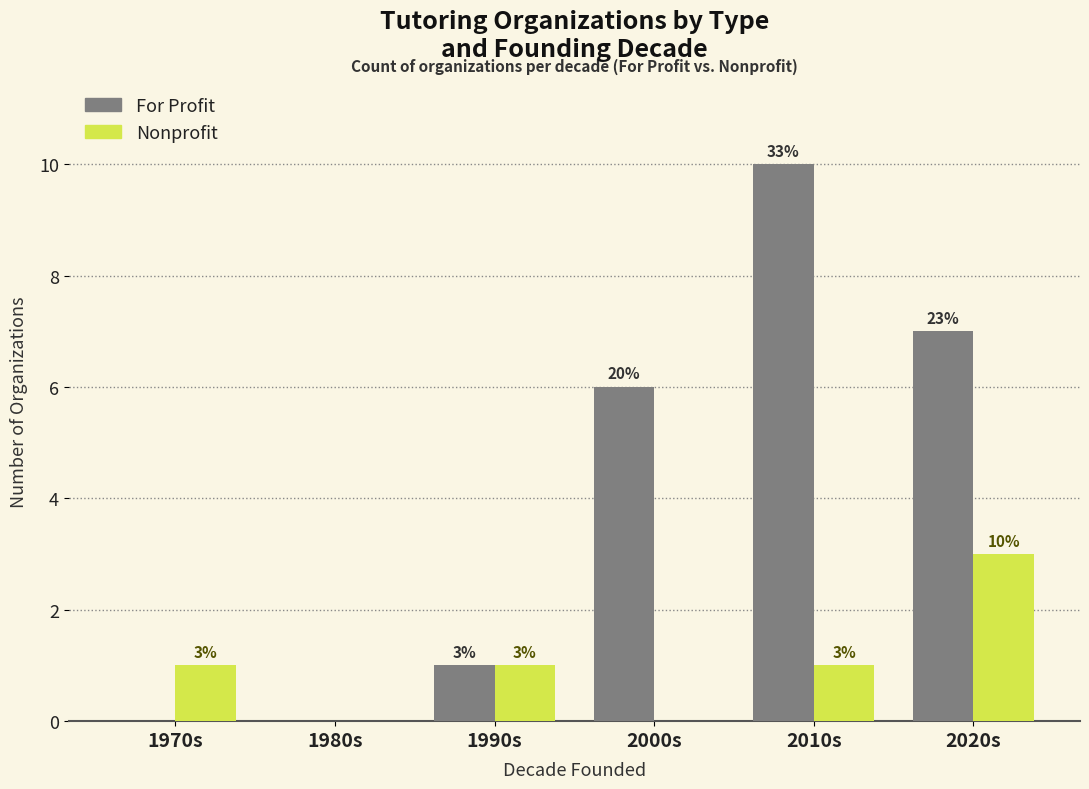

What is the sum of all Nonprofit values?

6